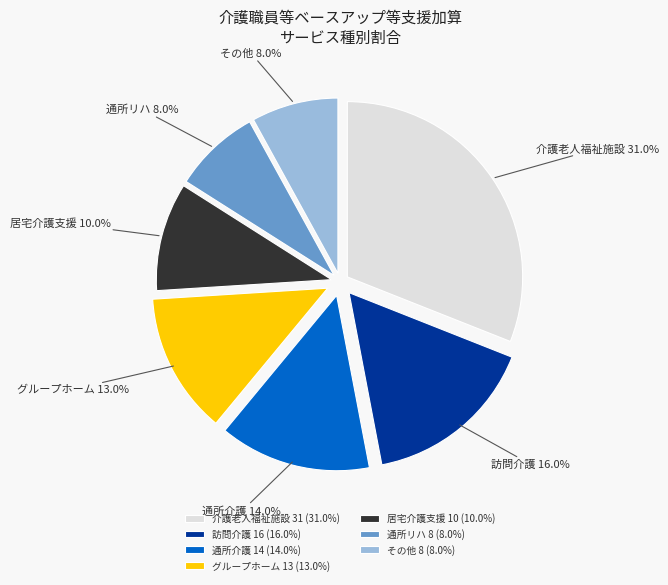

Is その他 8 (8.0%) the majority of the pie?

No